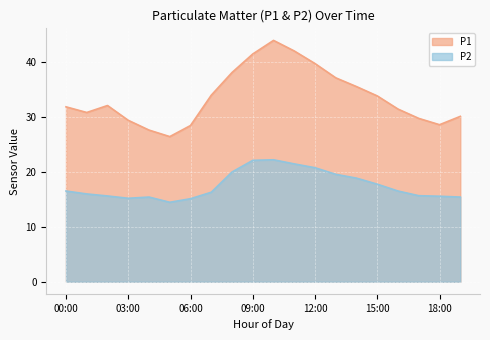

What is the difference between the highest and lowest values at 14:00?

16.7